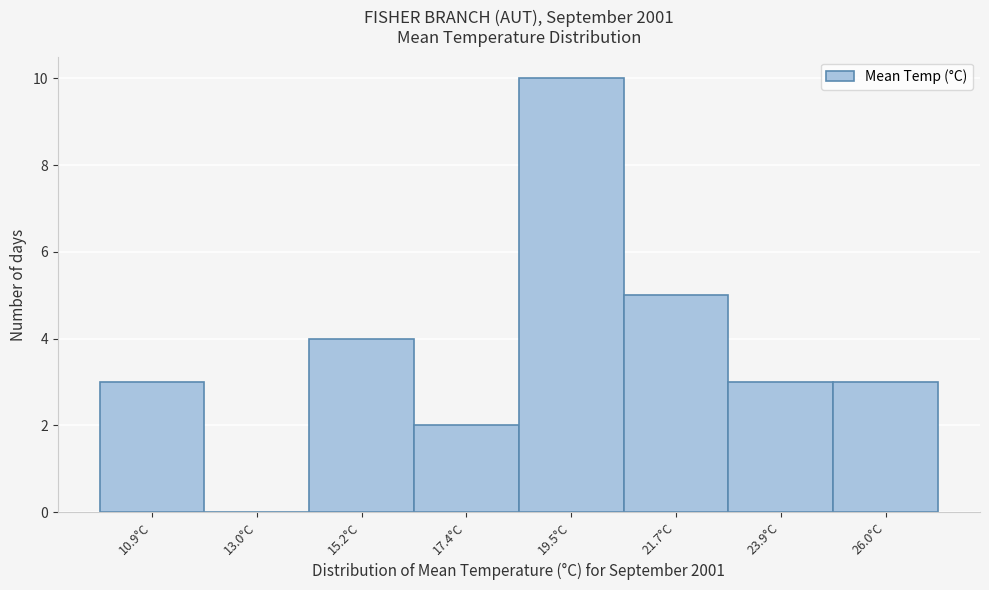

Over which range of the x-axis is the bar tallest?

18.5 to 20.5